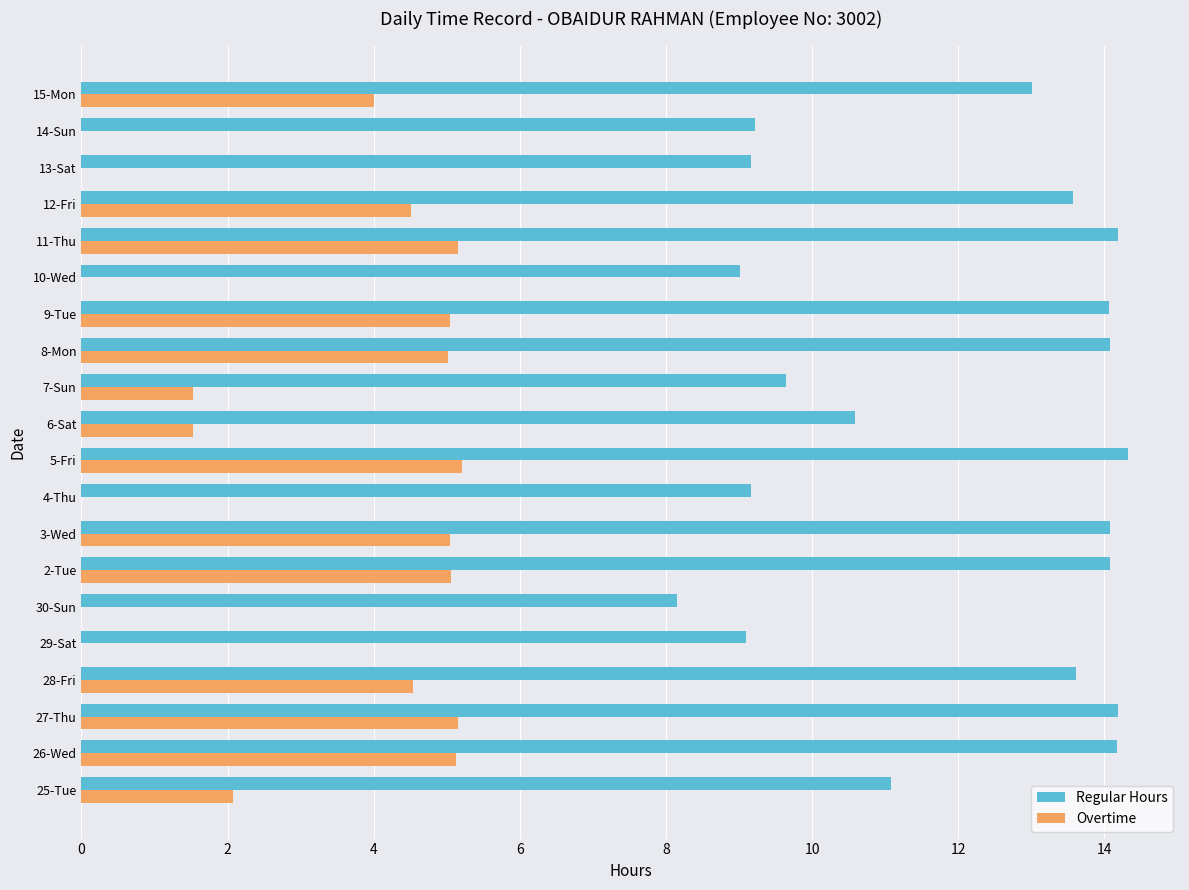

What is the greatest value displayed?

14.3